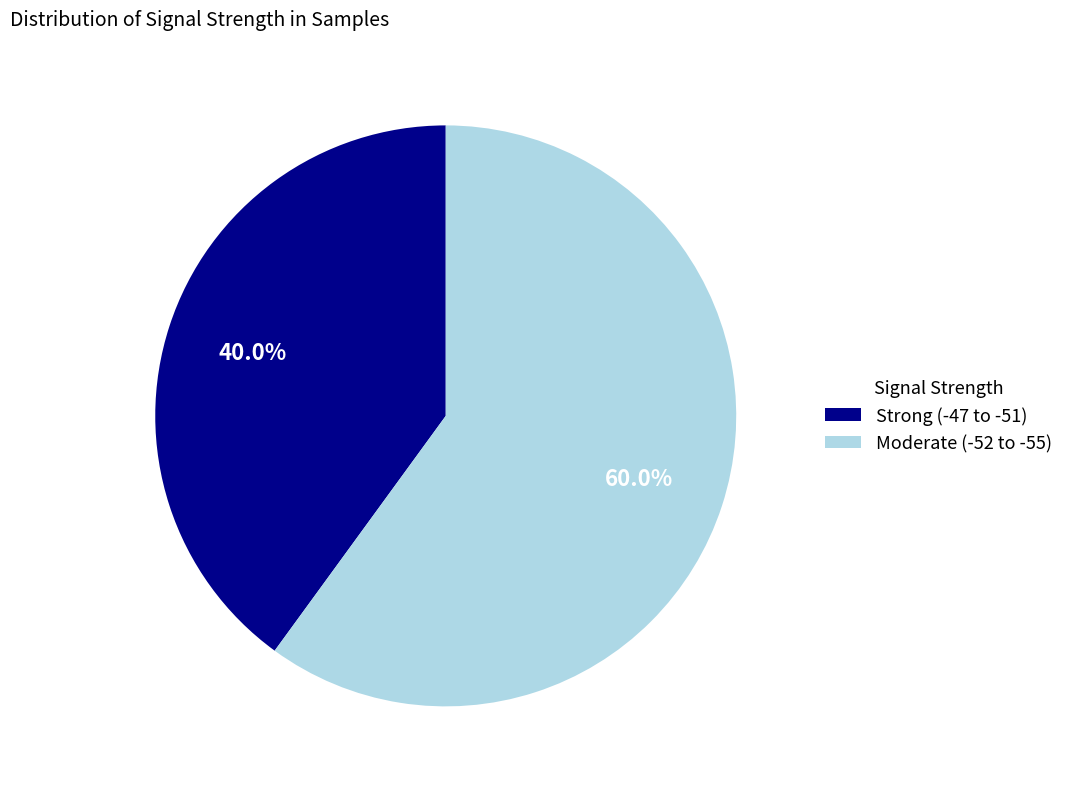

How many slices are in this pie chart?

2